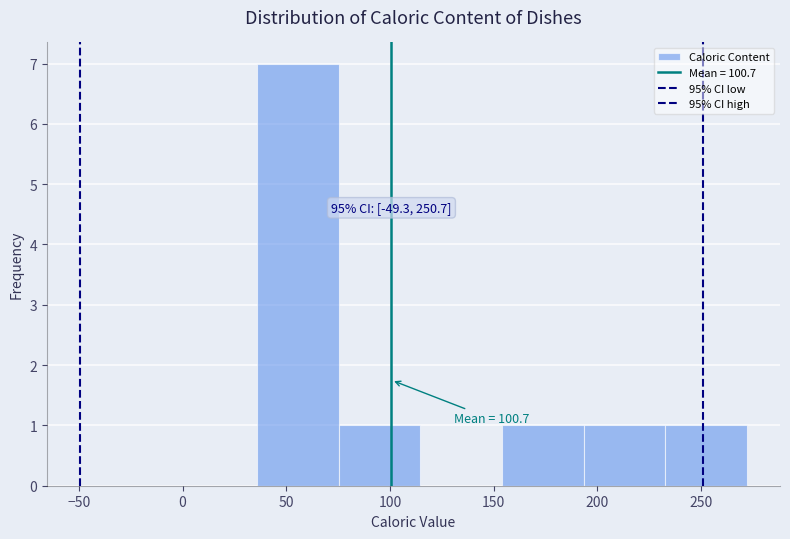

Over which range of the x-axis is the bar tallest?

35 to 75